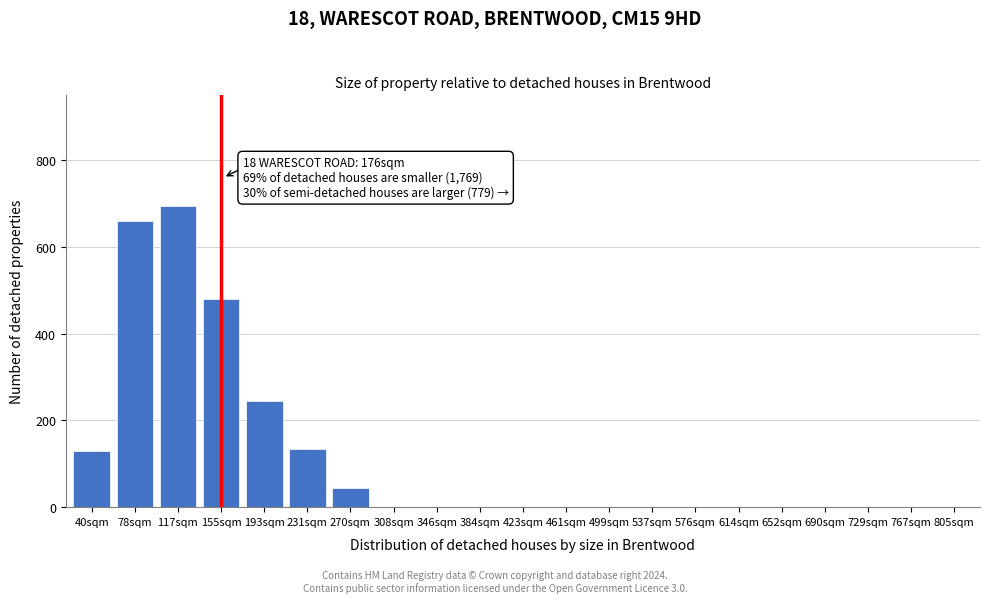

Reading right to left, transcribe all the data shown in this chart.

805sqm=0	767sqm=0	729sqm=0	690sqm=0	652sqm=0	614sqm=0	576sqm=0	537sqm=0	499sqm=0	461sqm=0	423sqm=0	384sqm=0	346sqm=0	308sqm=0	270sqm=45	231sqm=135	193sqm=245	155sqm=480	117sqm=695	78sqm=660	40sqm=130